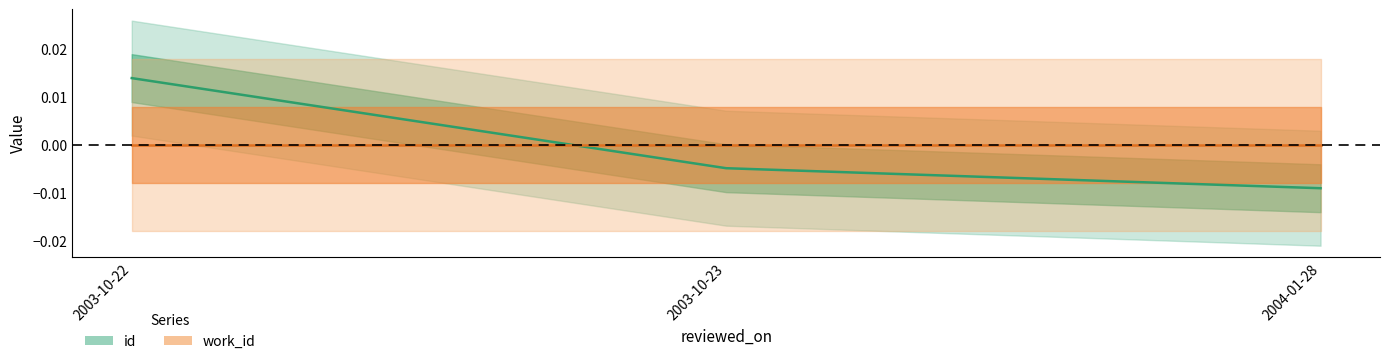

Which label corresponds to the largest value in the chart?

2003-10-22